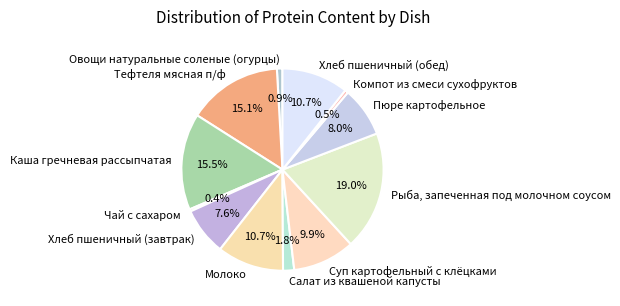

What percentage is NOT represented by Каша гречневая рассыпчатая?

84.5%